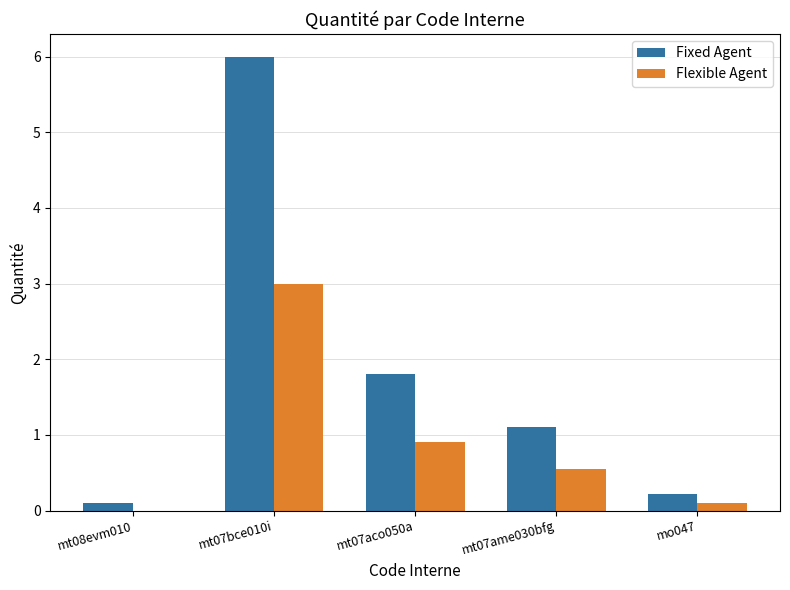

Between mt07bce010i and mo047, which series saw the biggest shift?

Fixed Agent